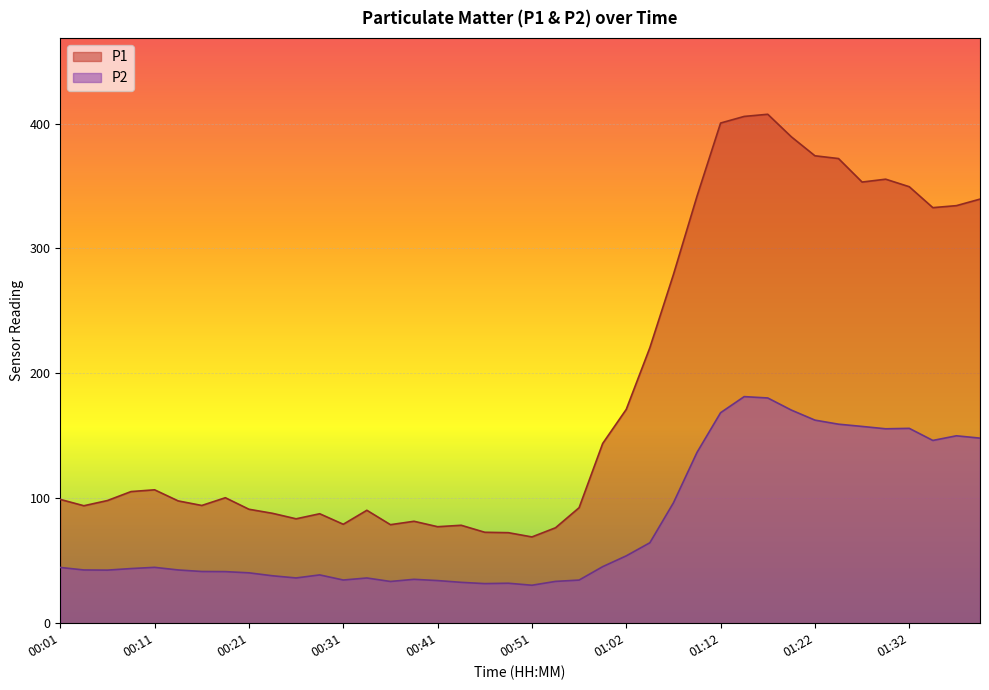

What is the difference between the P2 values at 01:27 and 00:39?

122.4